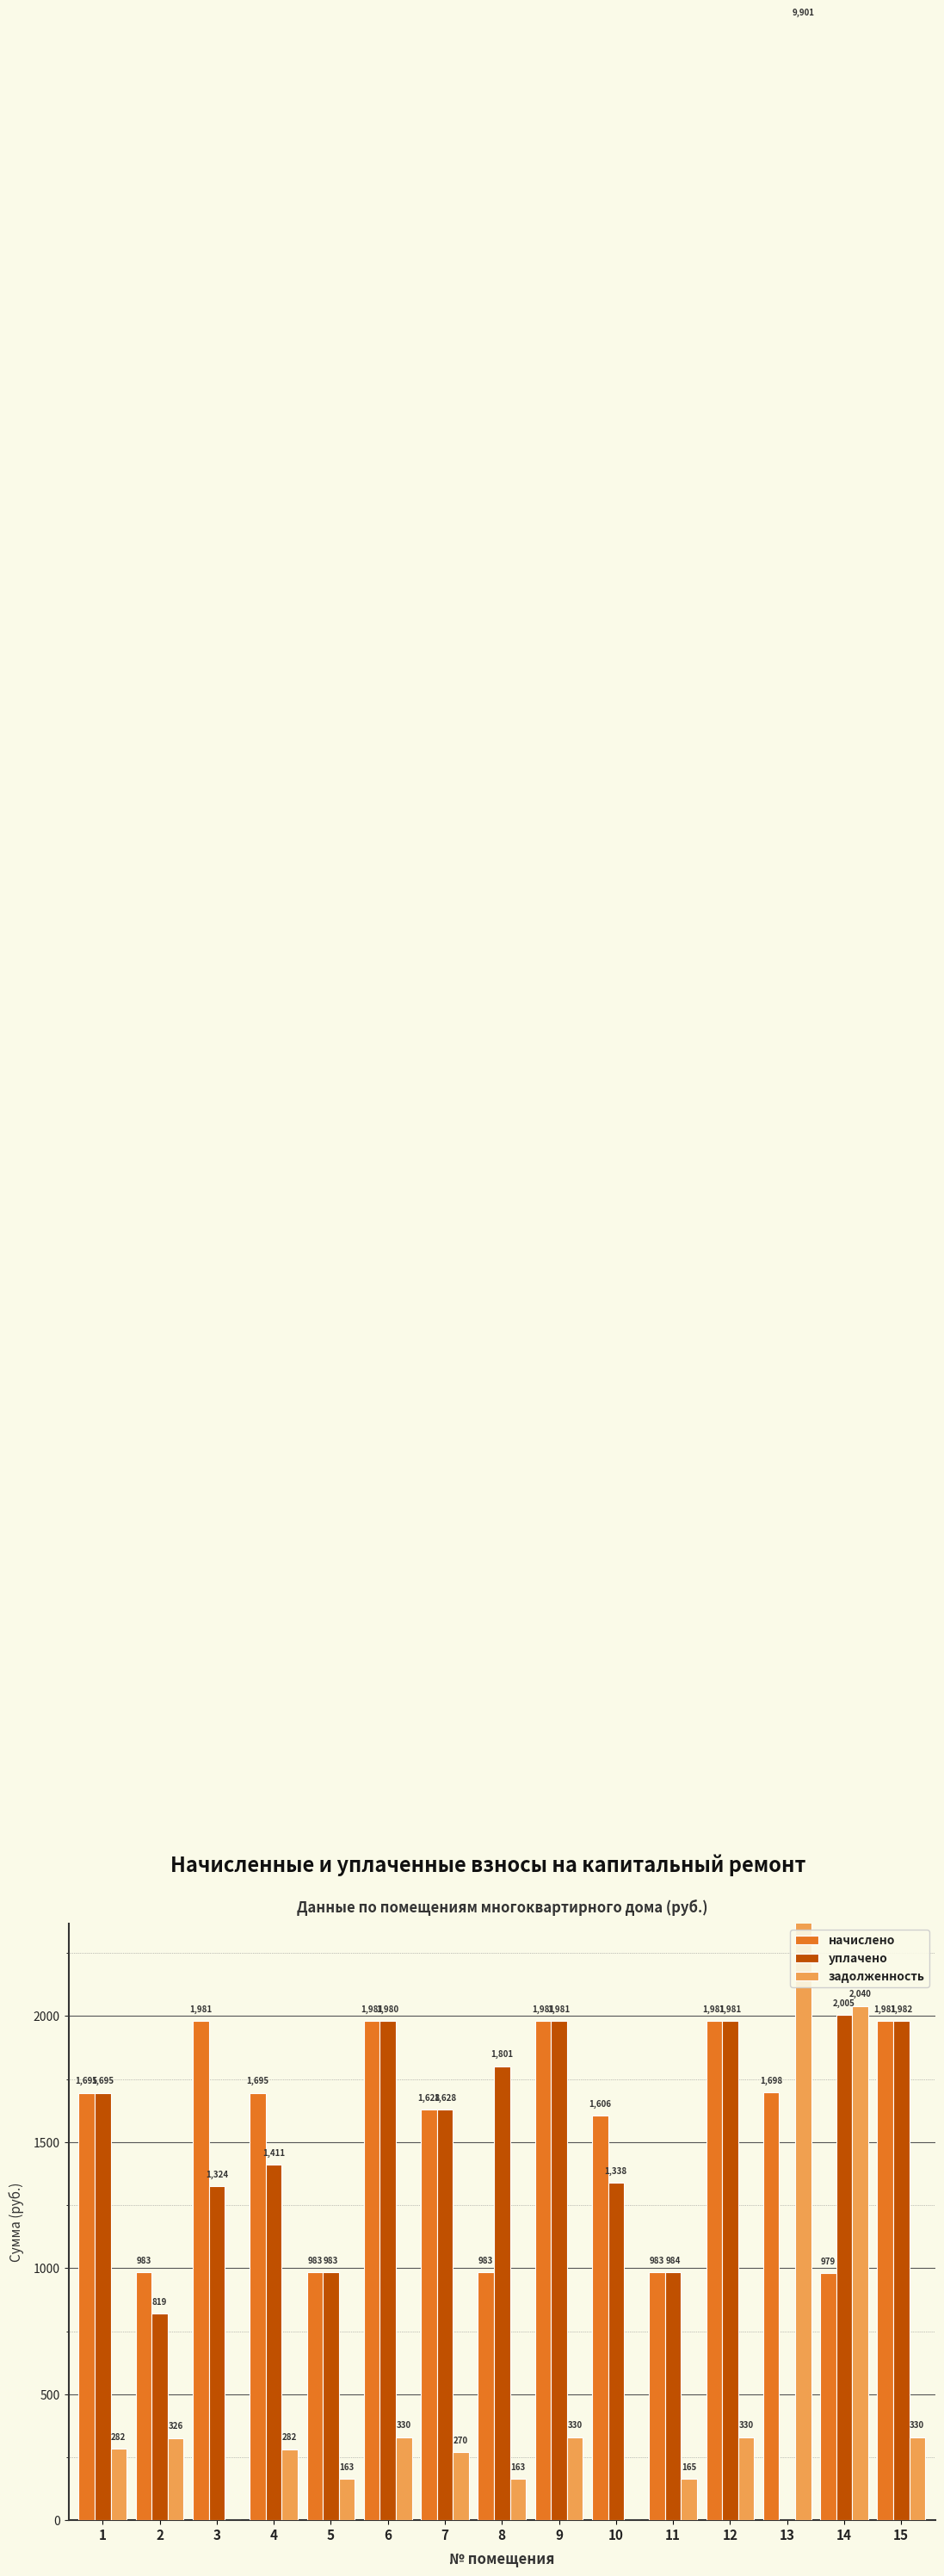

What is the average value of the задолженность series?

994.2